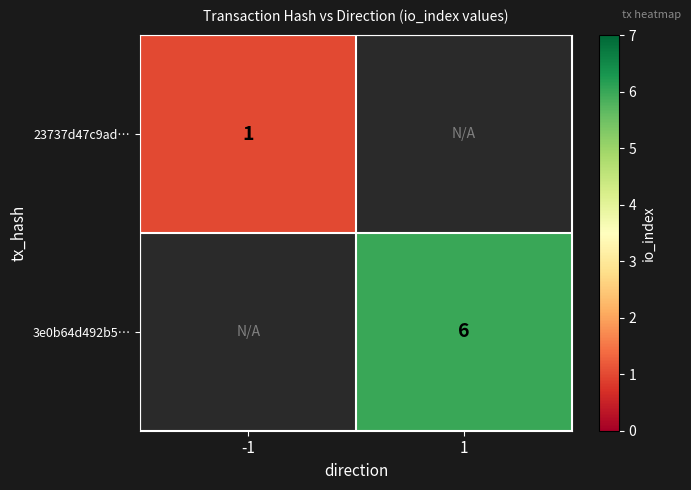

What is the maximum value shown in the chart?

6.0